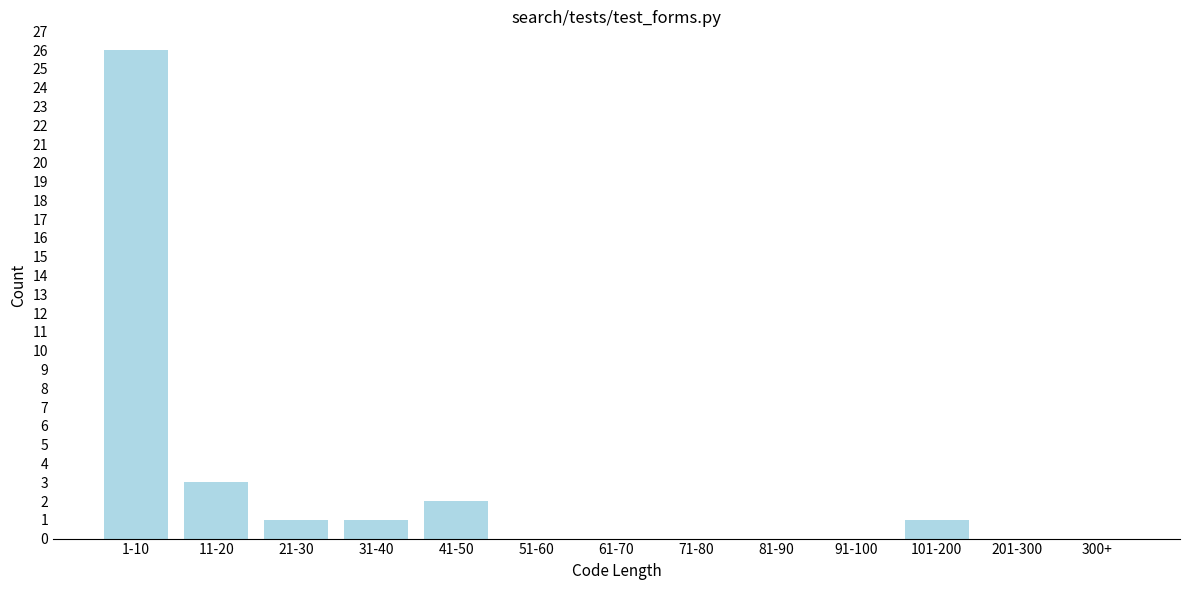

Reading right to left, what are all the values shown in this chart?

300+=0	201-300=0	101-200=1	91-100=0	81-90=0	71-80=0	61-70=0	51-60=0	41-50=2	31-40=1	21-30=1	11-20=3	1-10=26